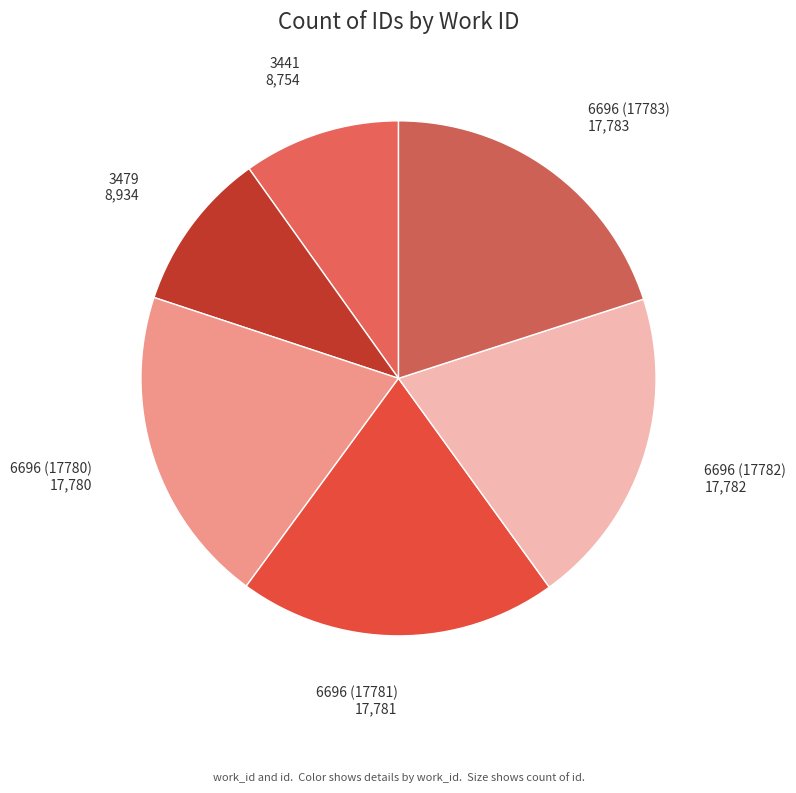

Count the number of slices in the pie.

6